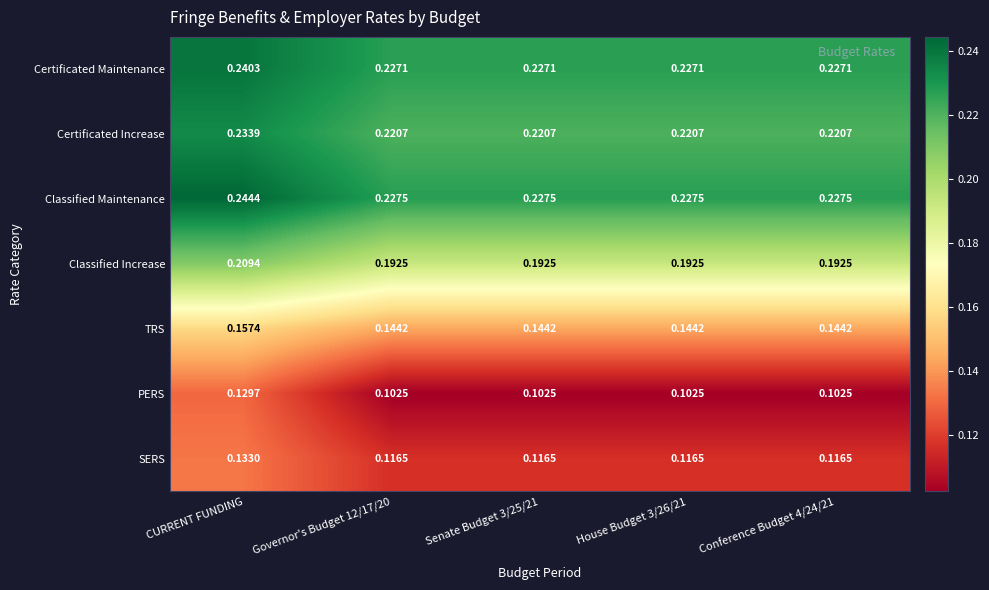

Rank the series by their maximum value, from highest to lowest.

Classified Maintenance, Certificated Maintenance, Certificated Increase, Classified Increase, TRS, SERS, PERS